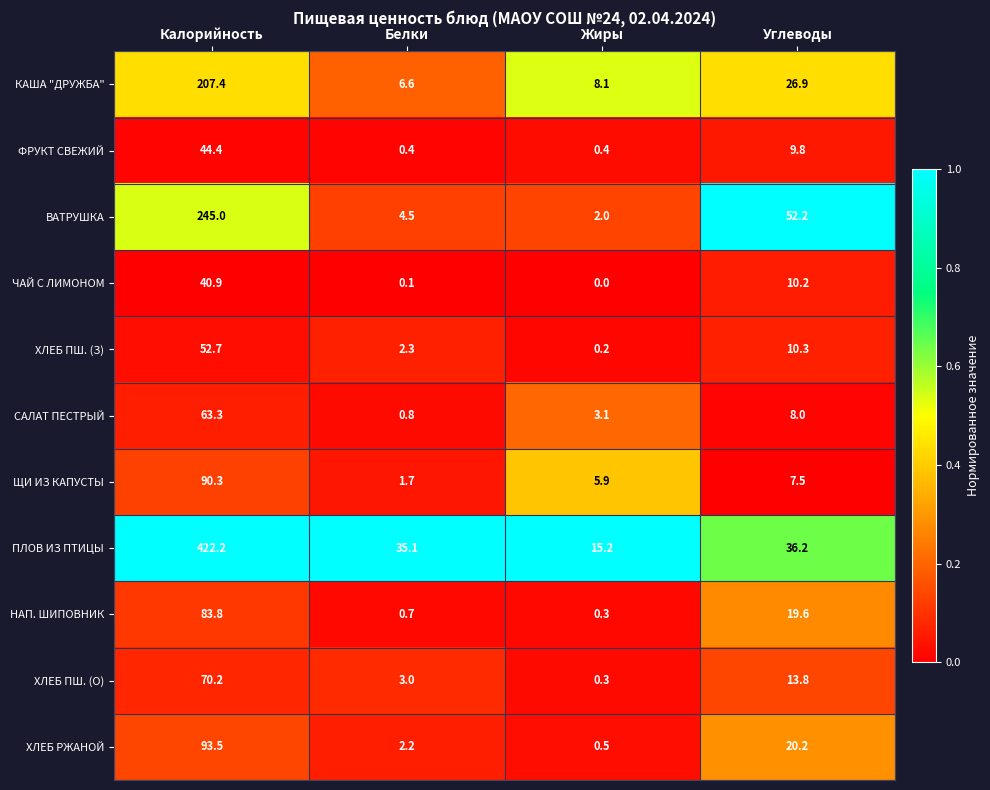

Which category has the highest value in the ВАТРУШКА series?

Калорийность